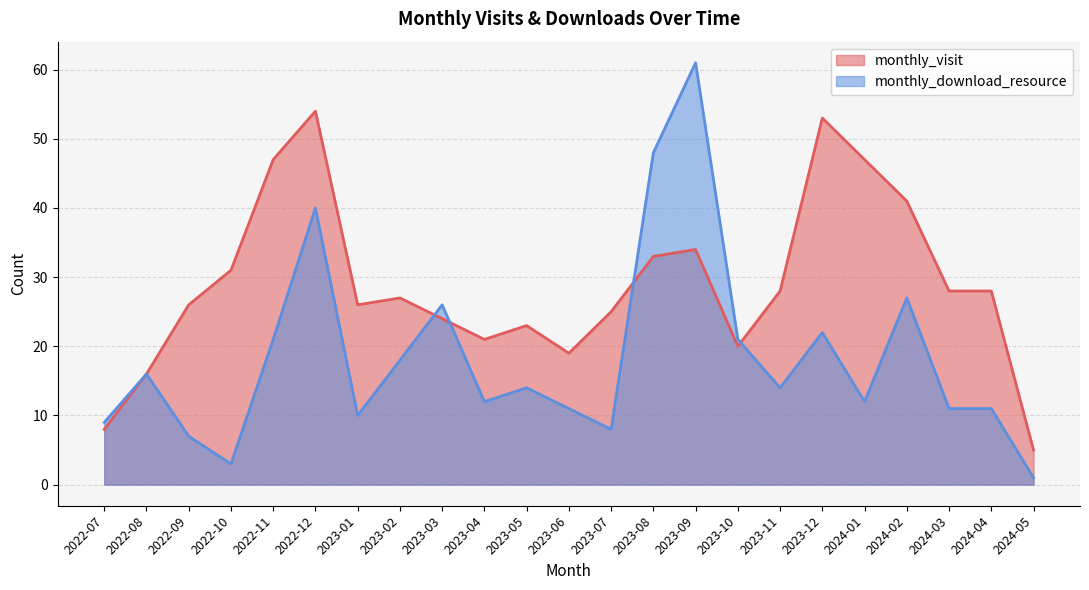

List the labels in order of monthly_visit value, smallest first.

2024-05, 2022-07, 2022-08, 2023-06, 2023-10, 2023-04, 2023-05, 2023-03, 2023-07, 2022-09, 2023-01, 2023-02, 2023-11, 2024-03, 2024-04, 2022-10, 2023-08, 2023-09, 2024-02, 2022-11, 2024-01, 2023-12, 2022-12